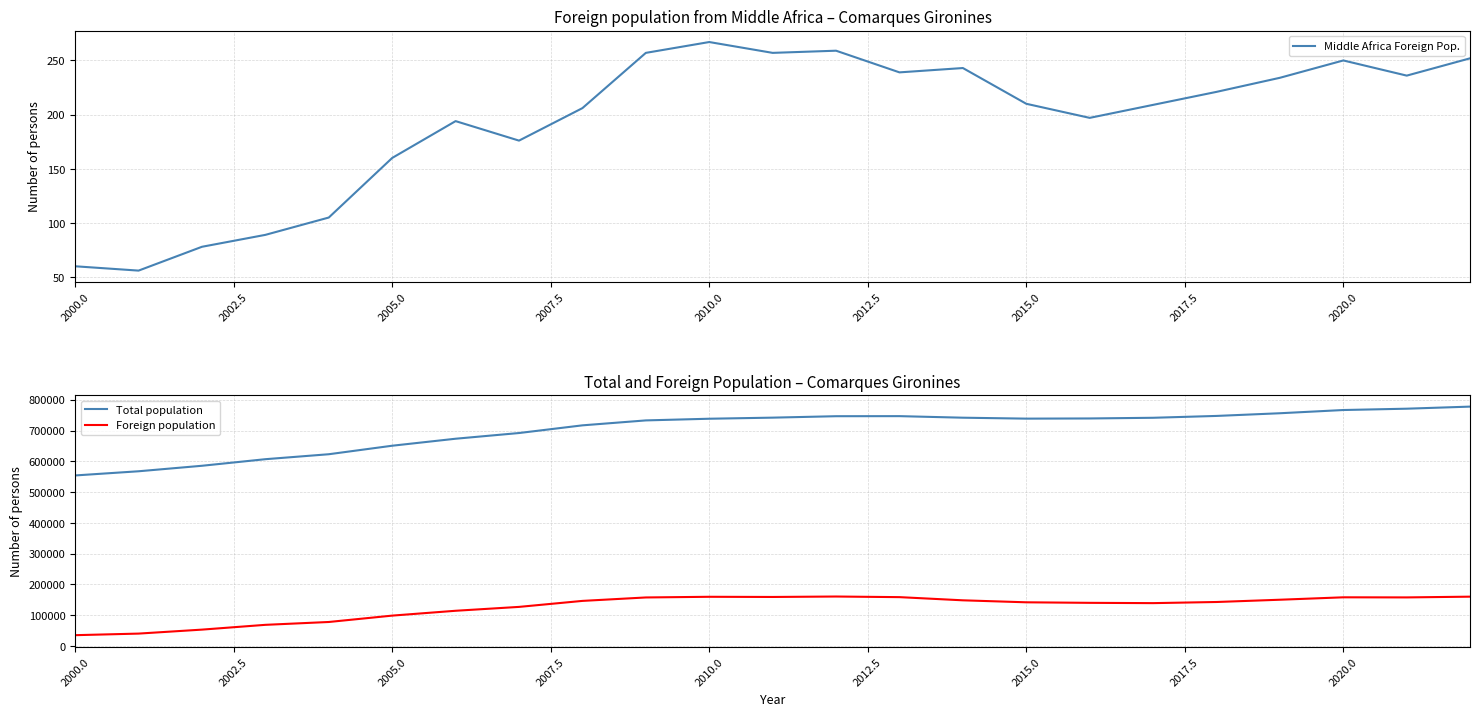

In Foreign population, how many points are higher than both neighbors (excluding endpoints)?

3